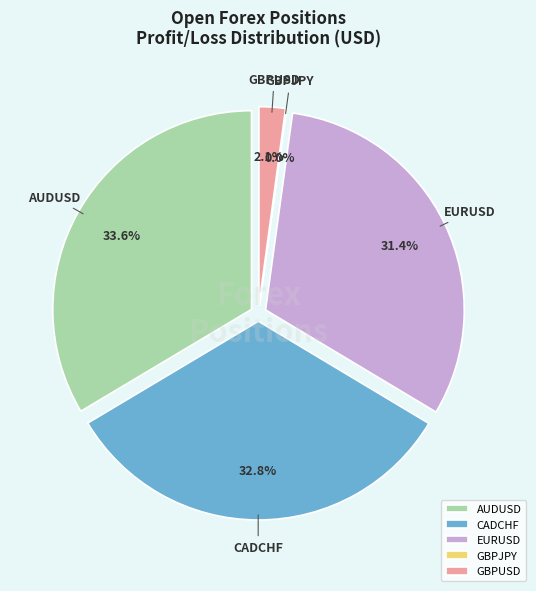

To the nearest percent, what portion does GBPUSD represent?

2%